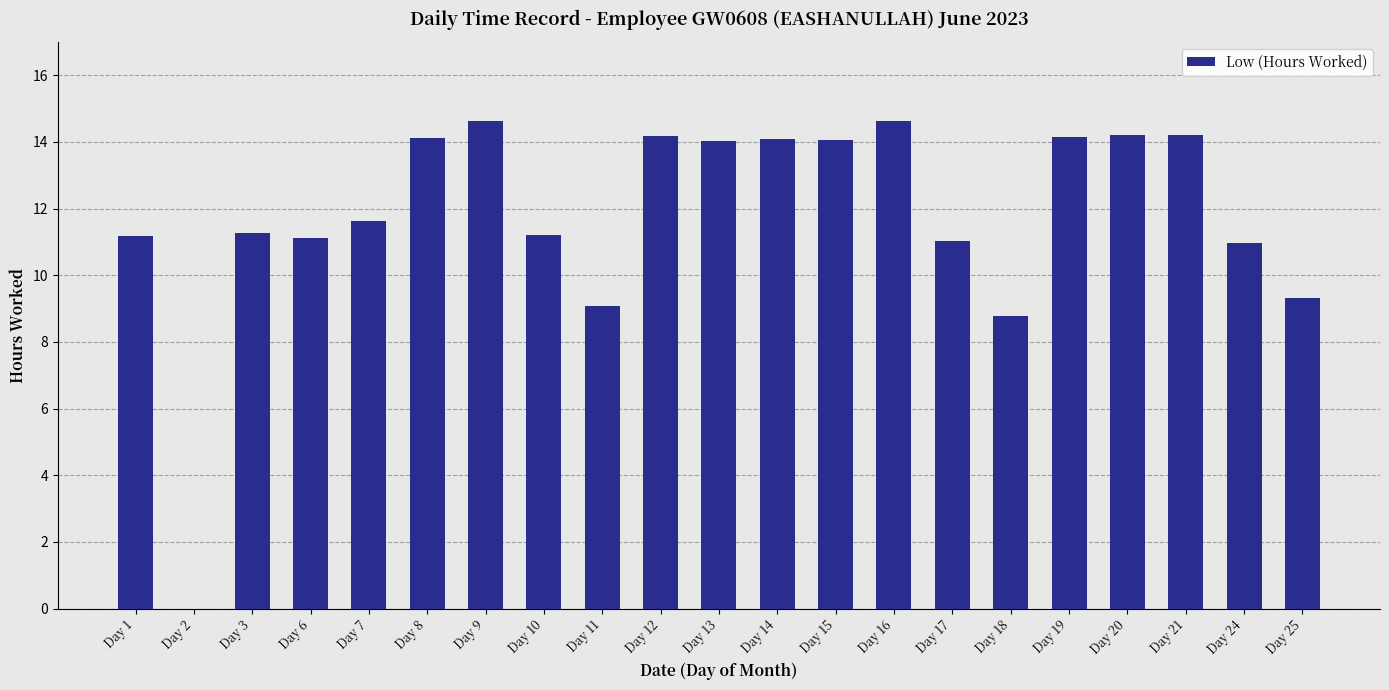

Which has a higher value, Day 13 or Day 25?

Day 13